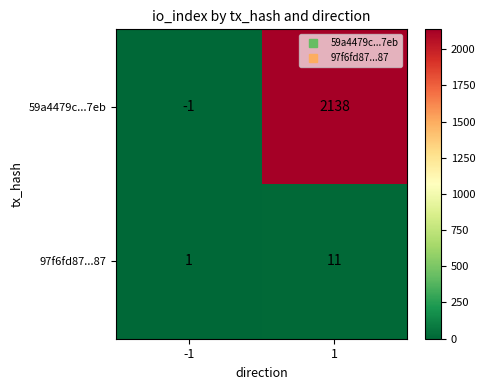

What is the sum of the 97f6fd87...87 values at 1 and -1?

12